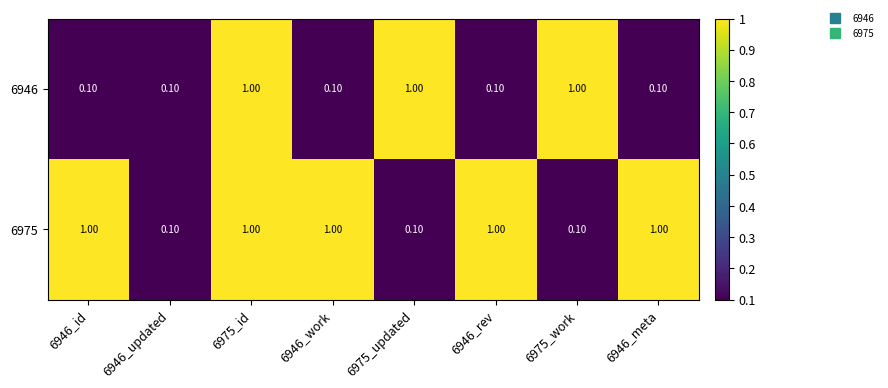

At which category is the sum across all series the highest?

6975_id